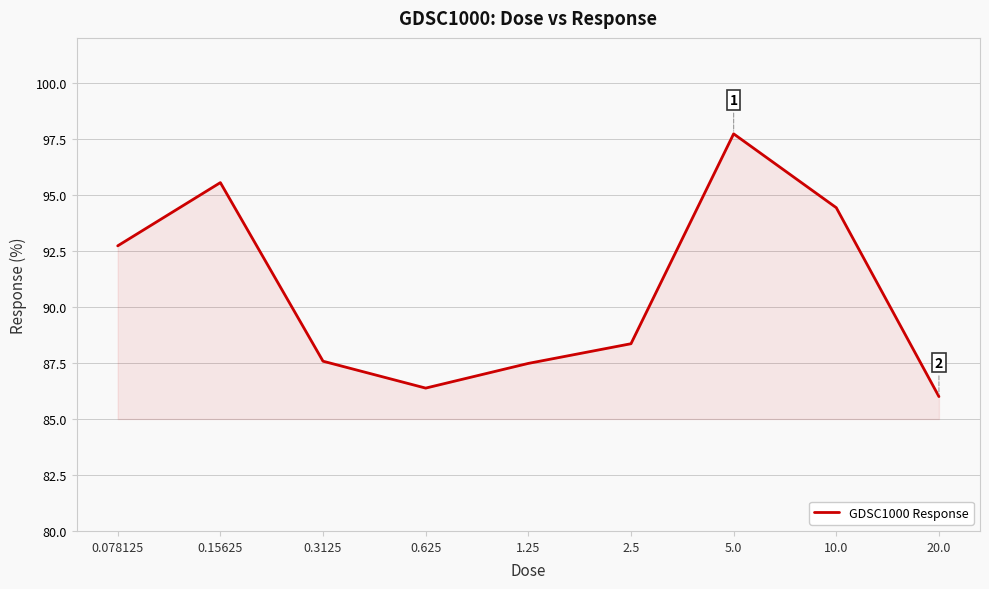

Count the number of categories in the chart.

9